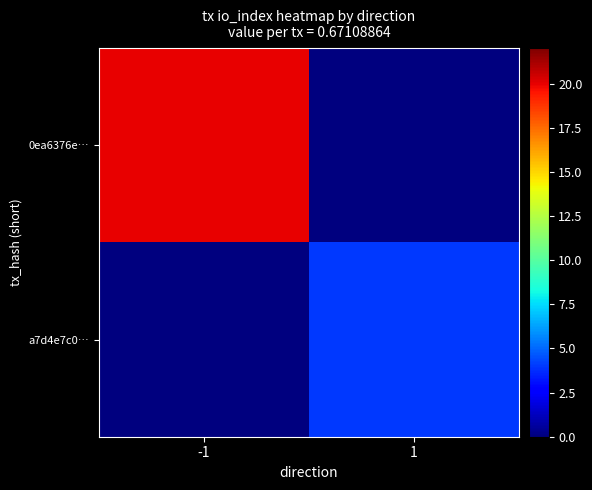

Between 1 and -1, which is larger?

-1